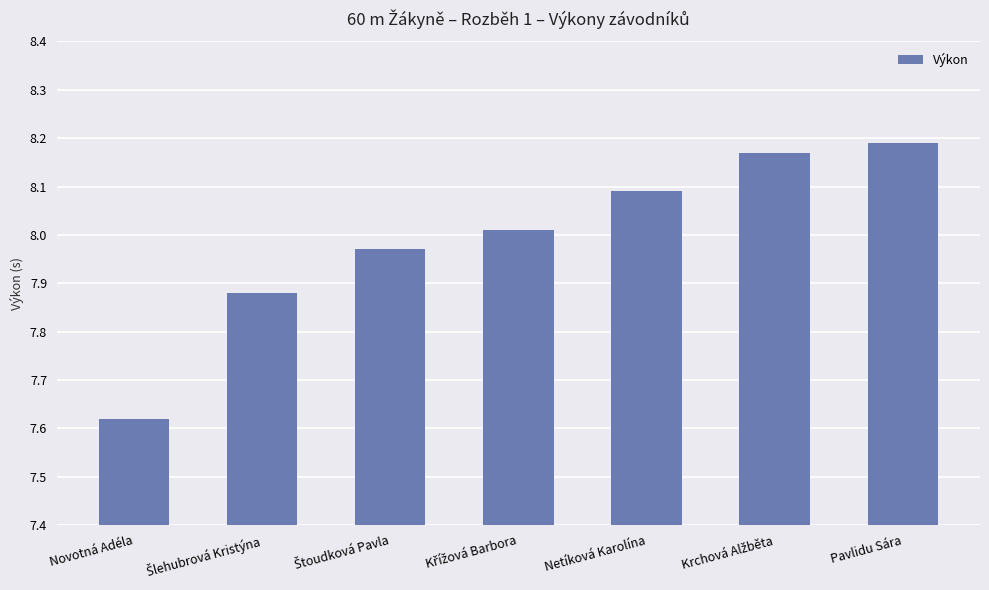

What is the sum of all values?

55.9